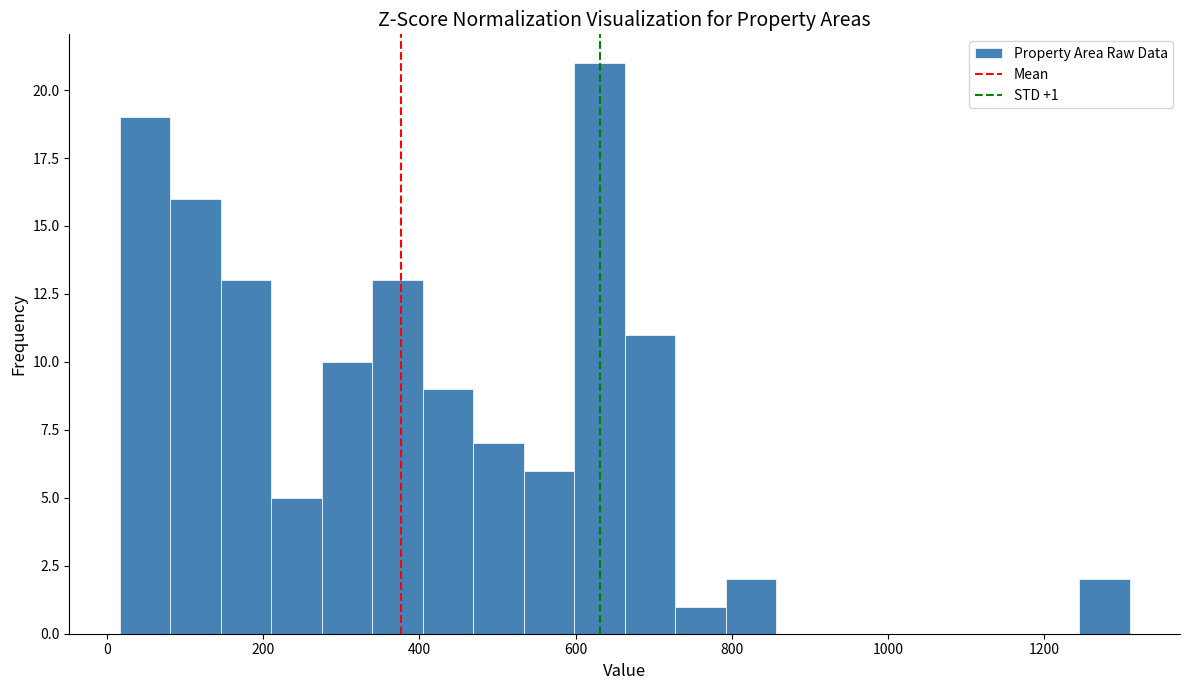

Around what value on the x-axis is the tallest bar? Give the approximate position of its centre, as read against the axis.

640